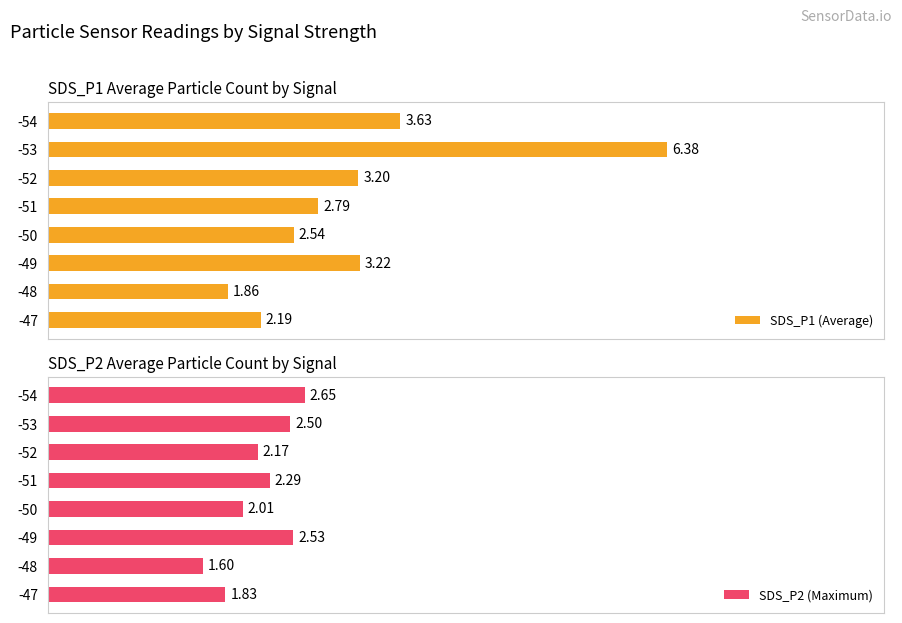

Rank the series by their average value, from lowest to highest.

SDS_P2 (Maximum), SDS_P1 (Average)